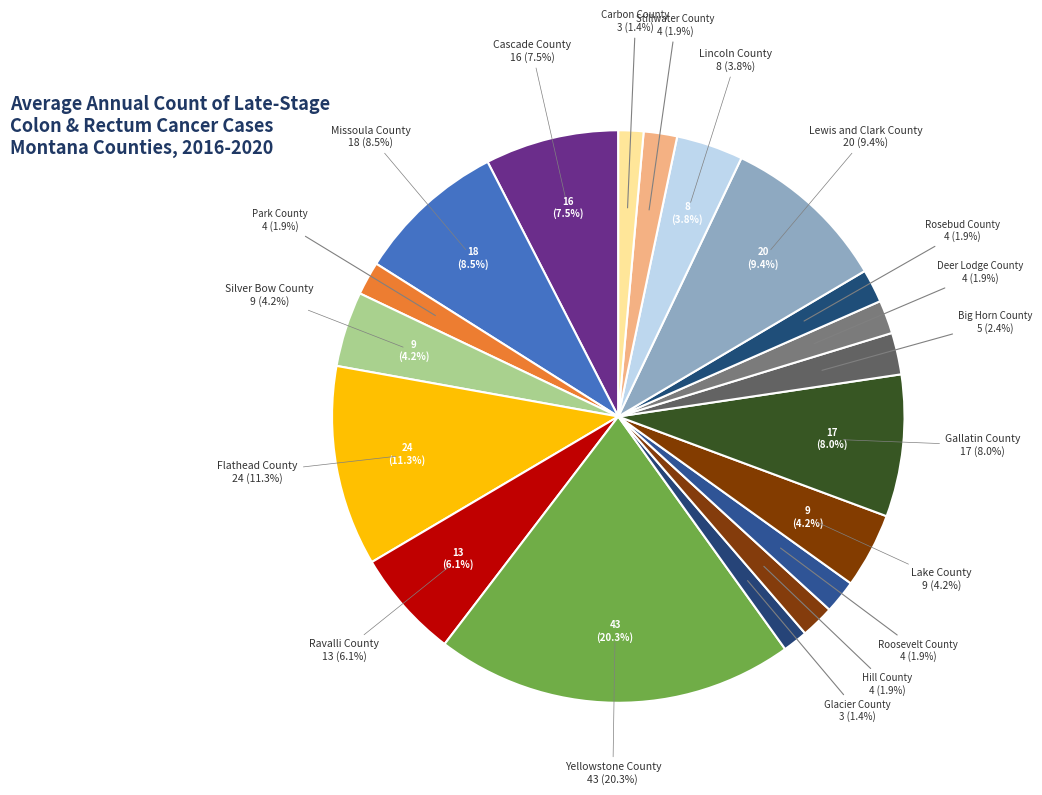

Count the number of slices in the pie.

19